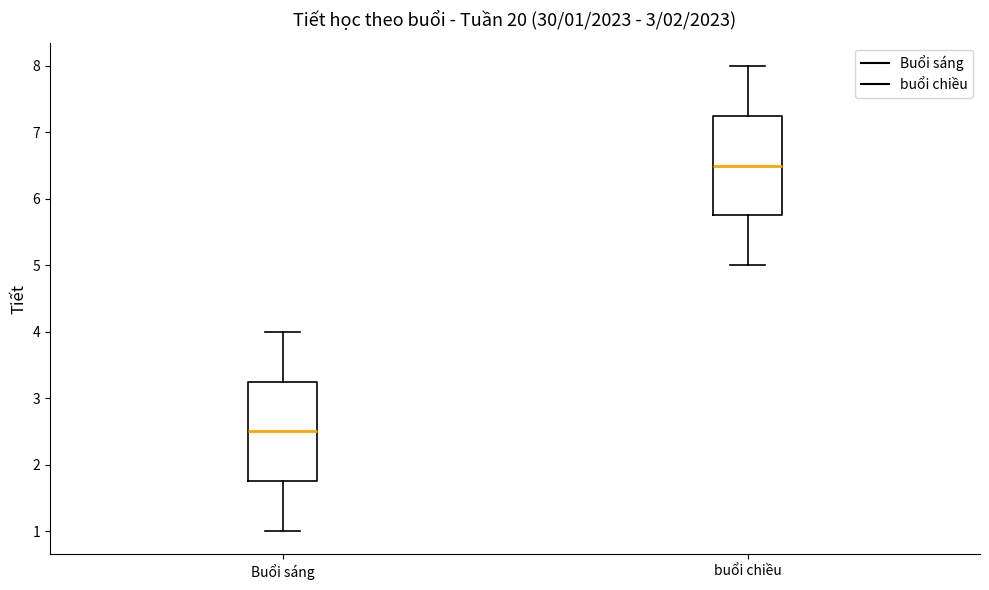

Which box has the highest median line?

buổi chiều